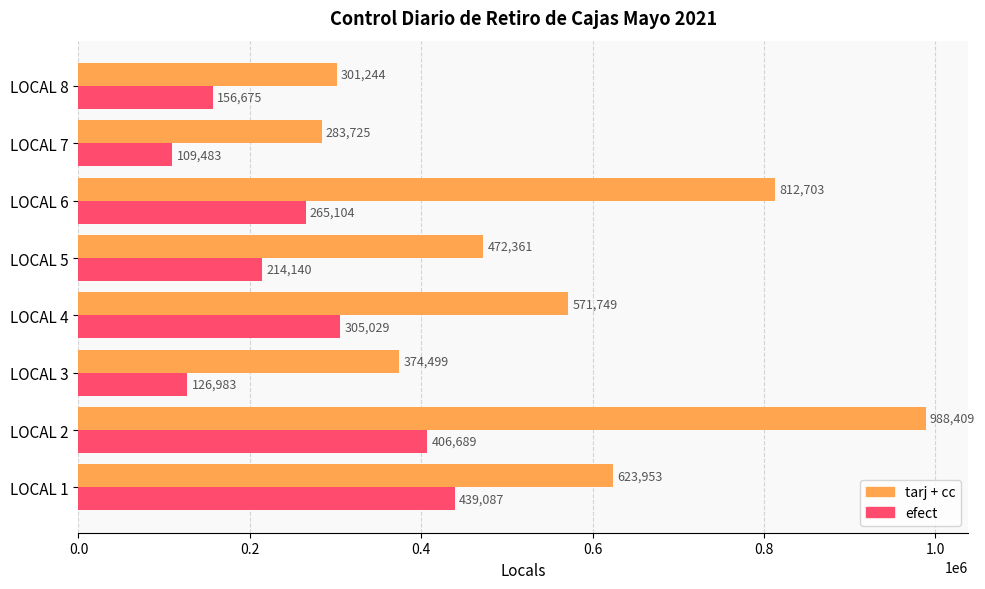

List the series in order of their peak value, highest first.

tarj + cc, efect